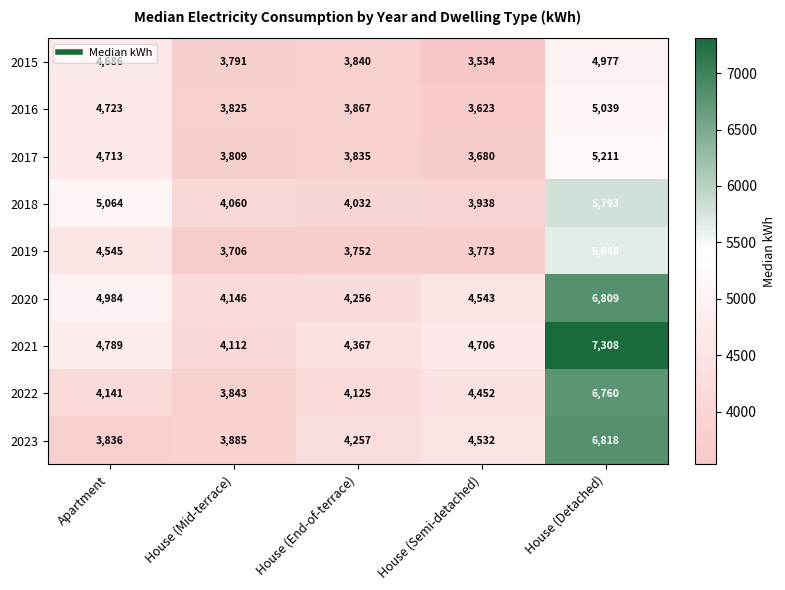

Count the number of data series in this chart.

9